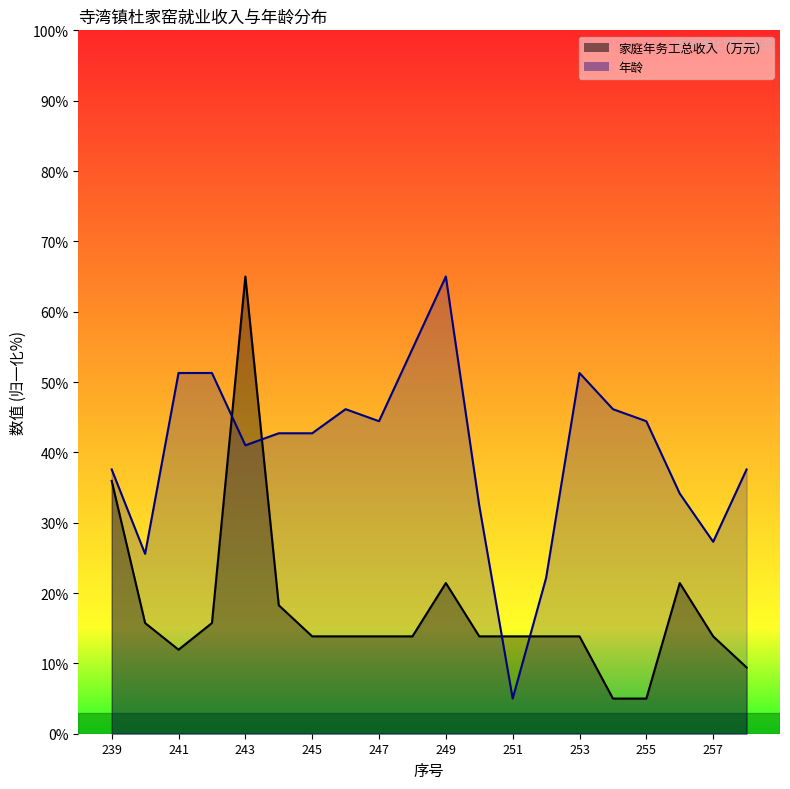

Reading right to left, list all the values displayed in this chart.

家庭年务工总收入（万元）: 9.4	13.8	21.4	5.0	5.0	13.8	13.8	13.8	13.8	21.4	13.8	13.8	13.8	13.8	18.3	65.0	15.7	11.9	15.7	35.9
年龄: 37.6	27.3	34.1	44.4	46.1	51.3	22.1	5.0	32.4	65.0	54.7	44.4	46.1	42.7	42.7	41.0	51.3	51.3	25.6	37.6